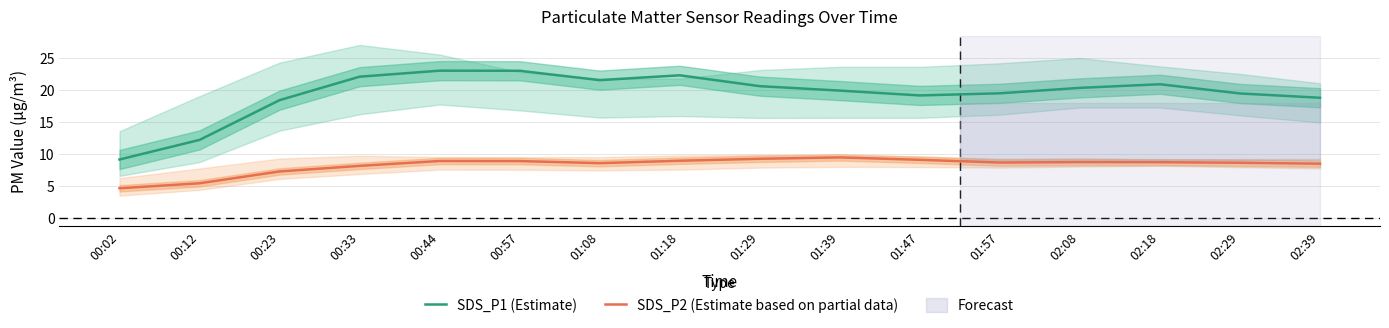

What is the label of the 11th point from the left?

01:47